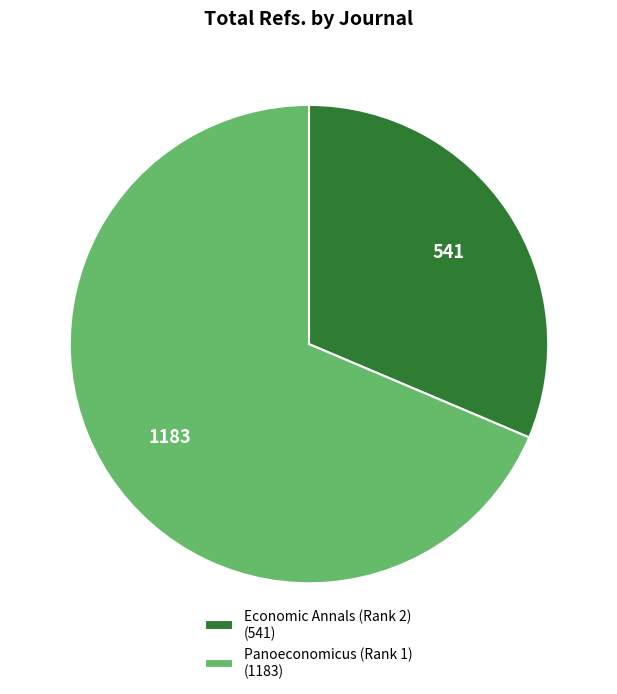

Between Economic Annals (Rank 2) (541) and Panoeconomicus (Rank 1) (1183), which is larger?

Panoeconomicus (Rank 1) (1183)